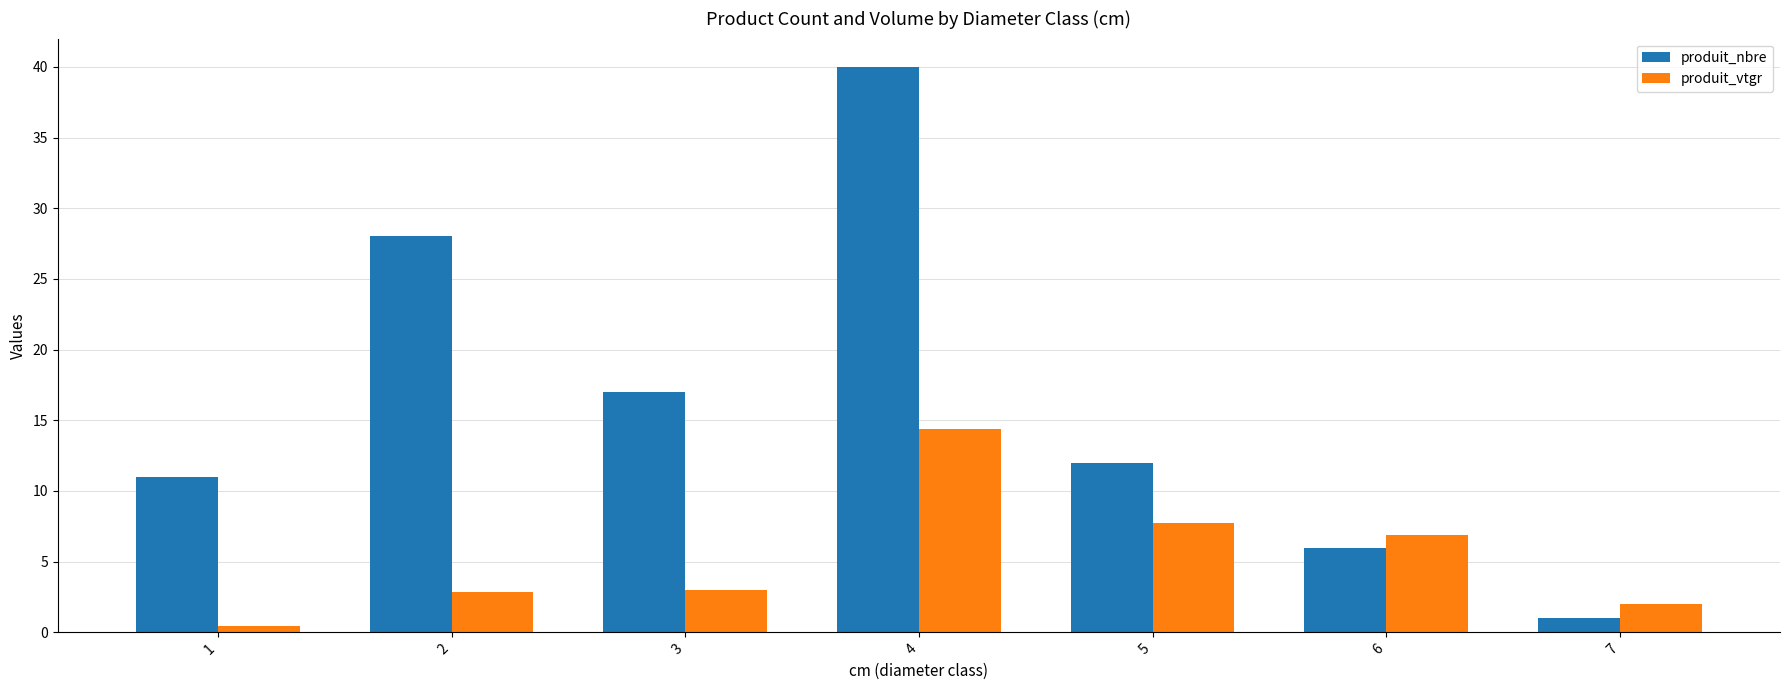

Rank the series by their maximum value, from highest to lowest.

produit_nbre, produit_vtgr